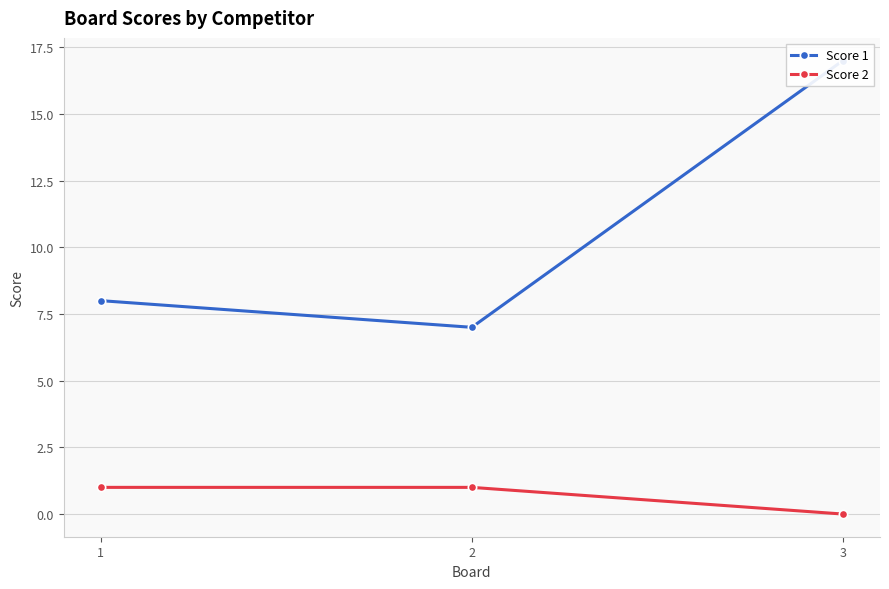

What is the average value of the Score 2 series?

1